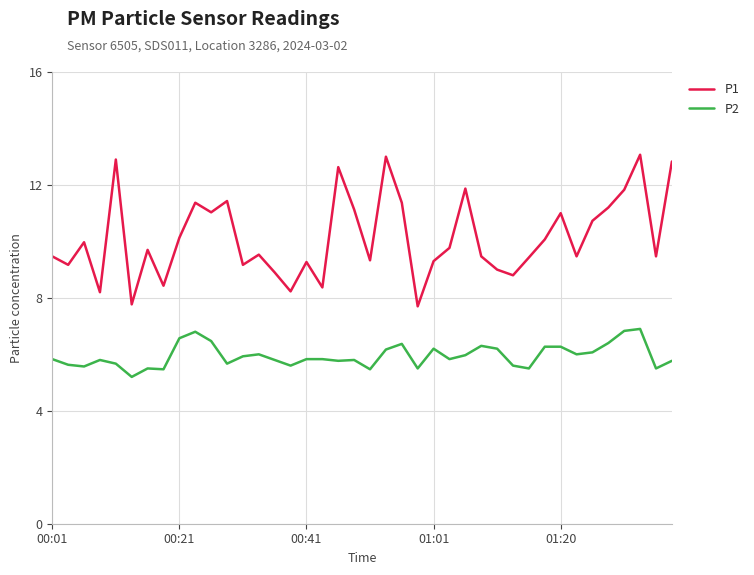

True or false: P1 and P2 cross at least once.

False